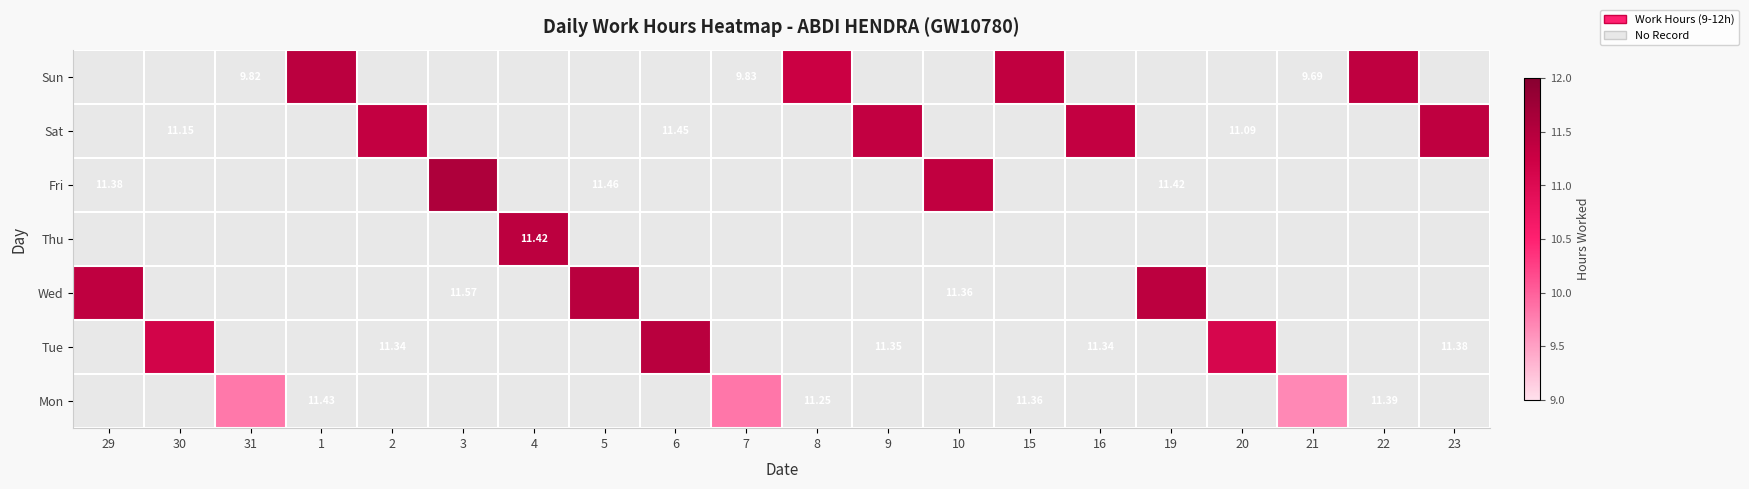

What is the sum of all Mon values?

29.3